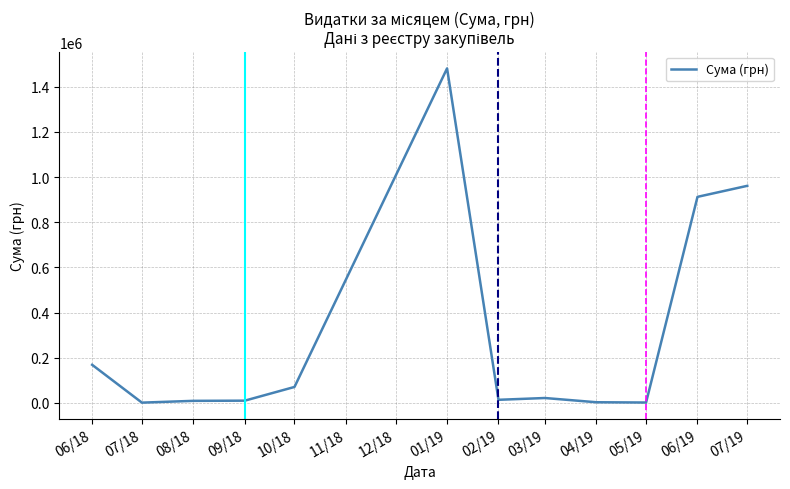

Count the number of data series in this chart.

1